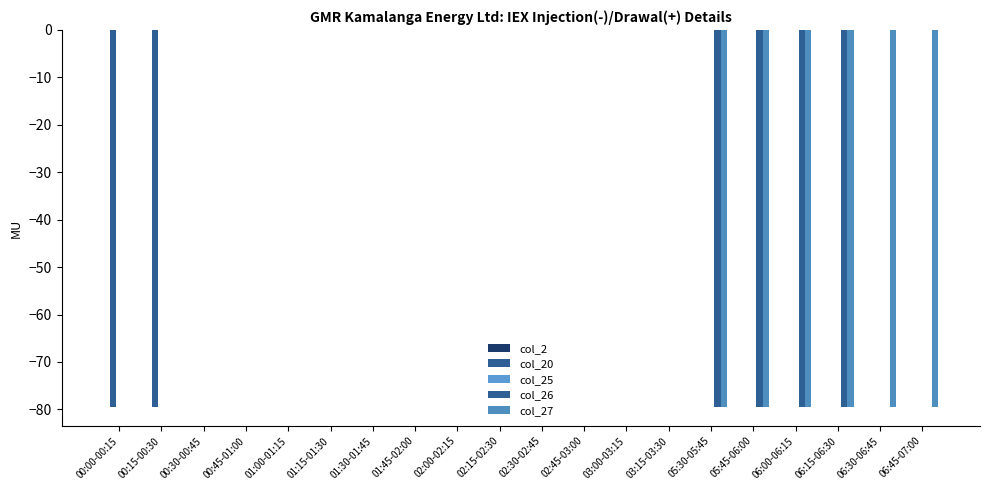

Are the bars horizontal?

No